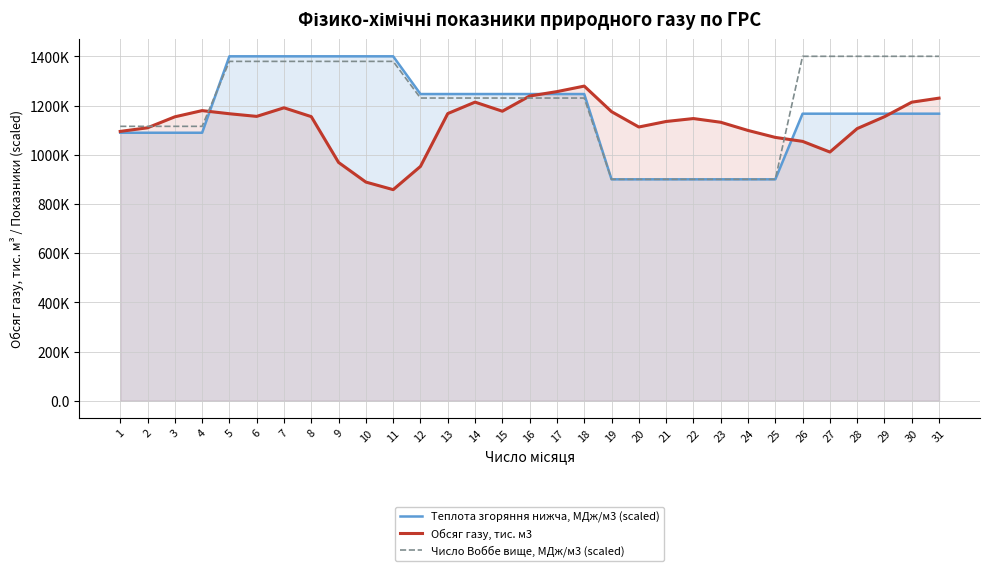

What is the value of the Число Воббе вище, МДж/м3 (scaled) point at the 25th from the left?

900000.0